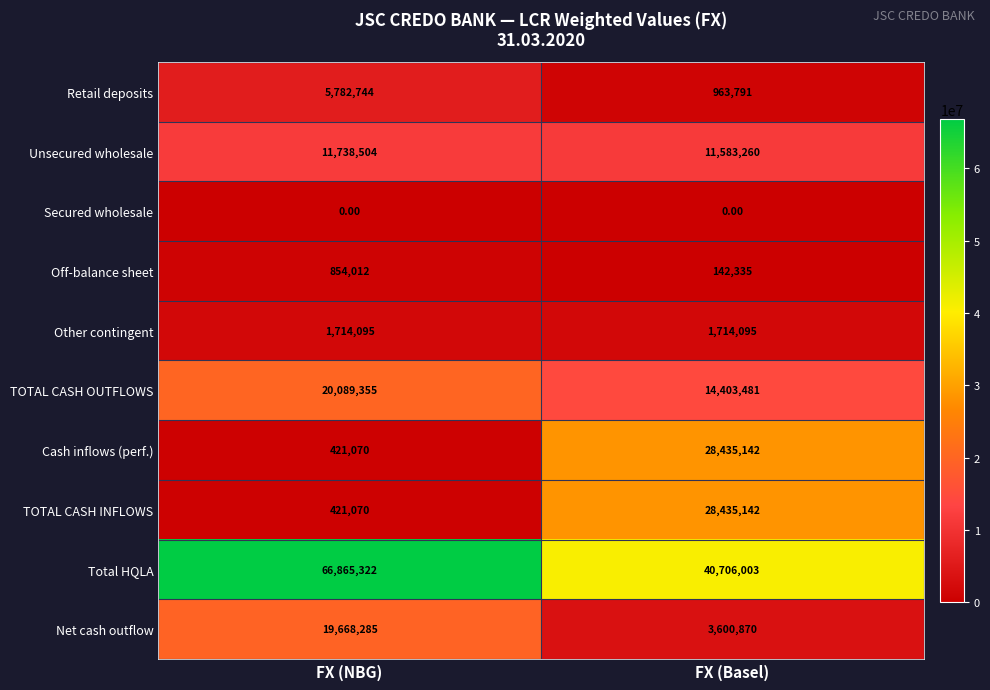

Which series has the largest total across all categories?

Total HQLA